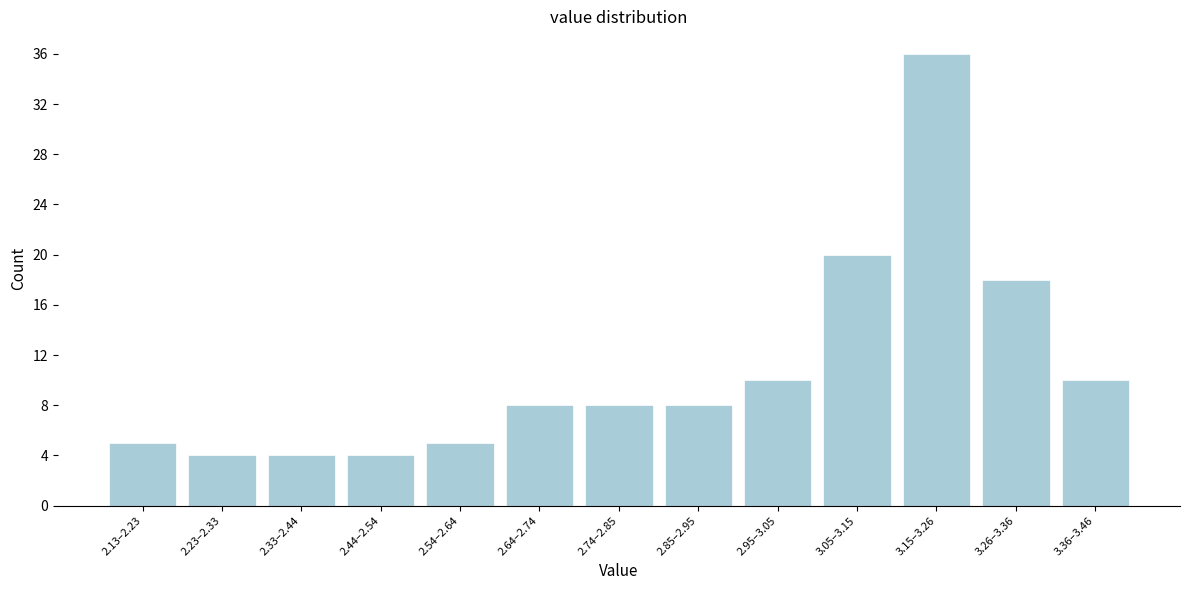

Reading left to right, what are all the values shown in this chart?

5	4	4	4	5	8	8	8	10	20	36	18	10